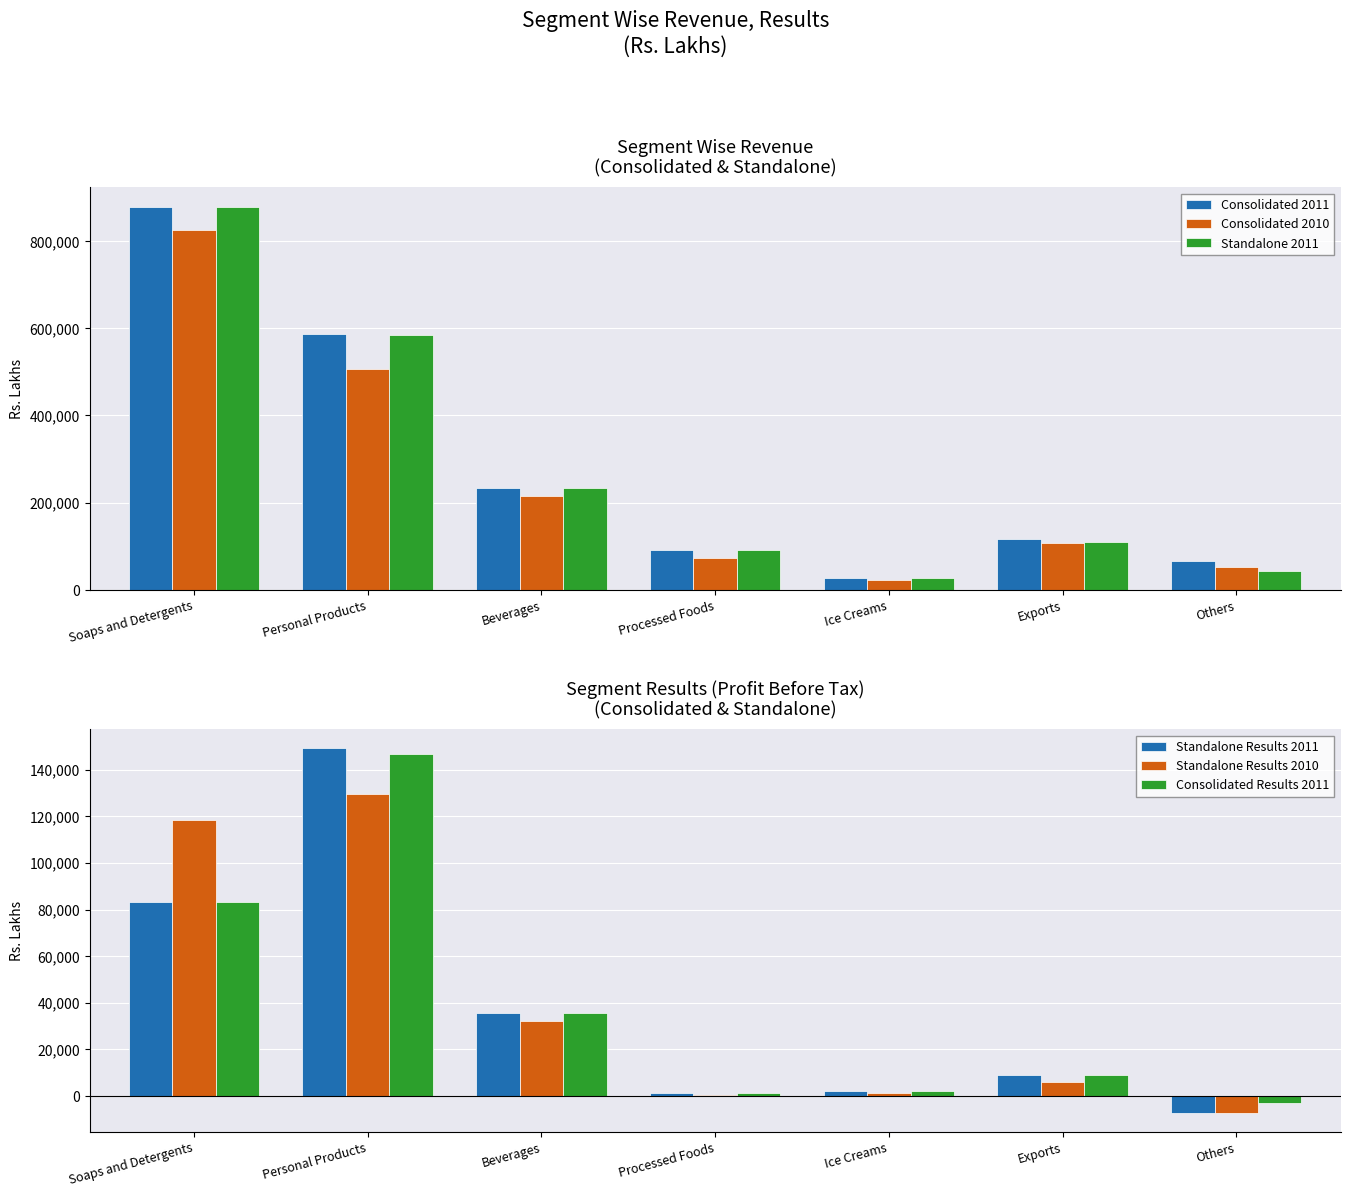

What is the difference between the Consolidated 2010 values at Ice Creams and Others?

30279